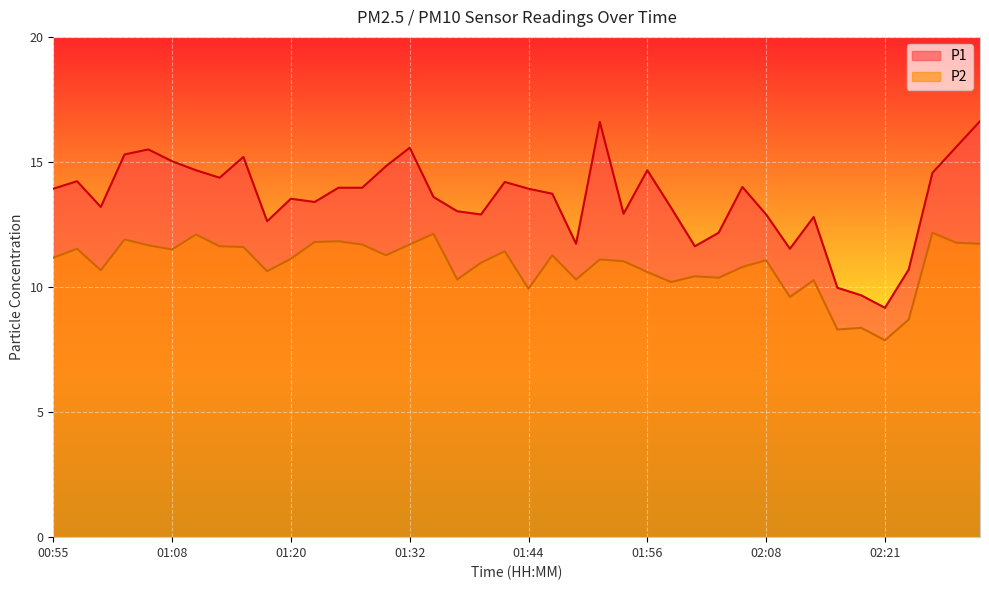

True or false: P1 and P2 intersect in this chart.

False